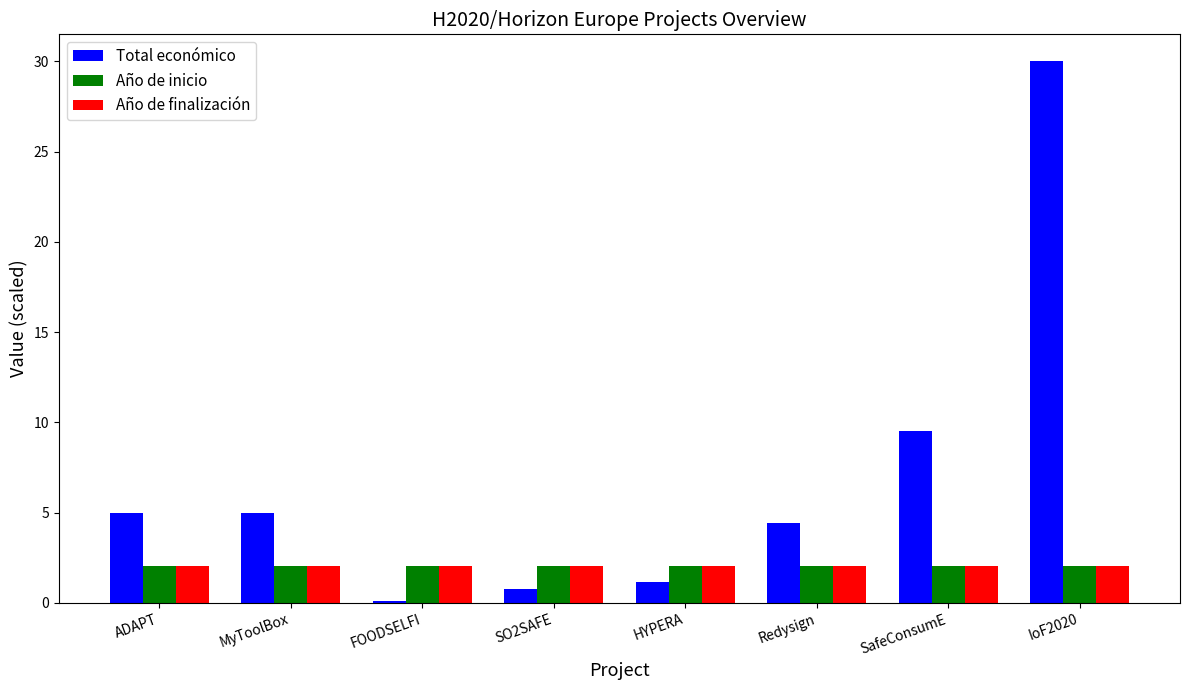

Which series changed the most between ADAPT and HYPERA?

Total económico